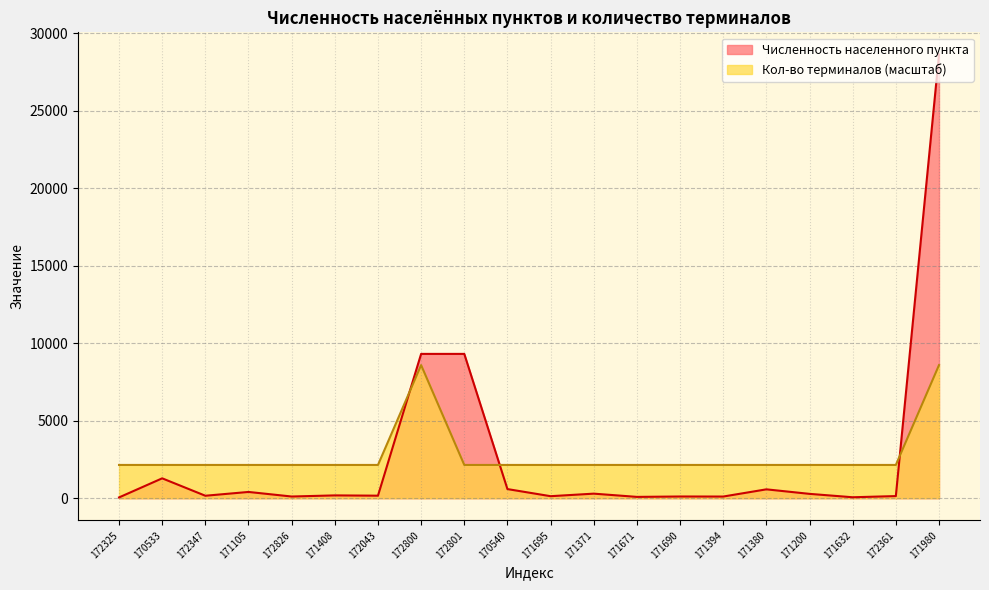

Between which two adjacent categories do Кол-во терминалов and Численность населенного пункта first intersect?

172043 and 172800